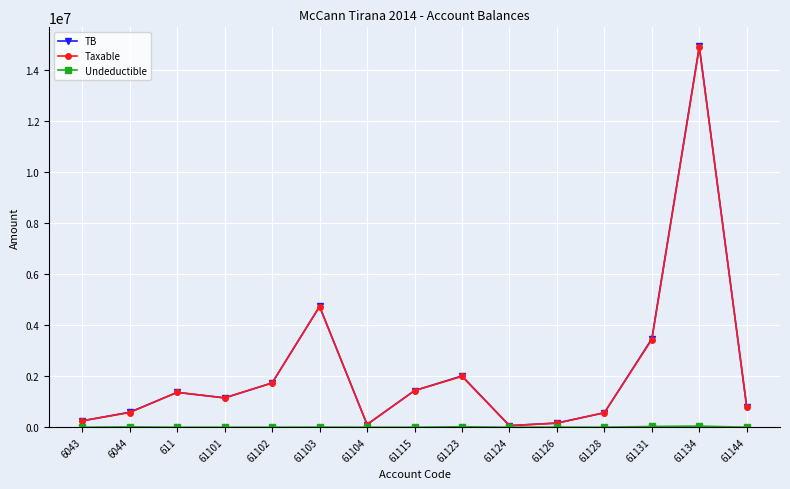

At which category does Taxable reach its first local valley?

61101